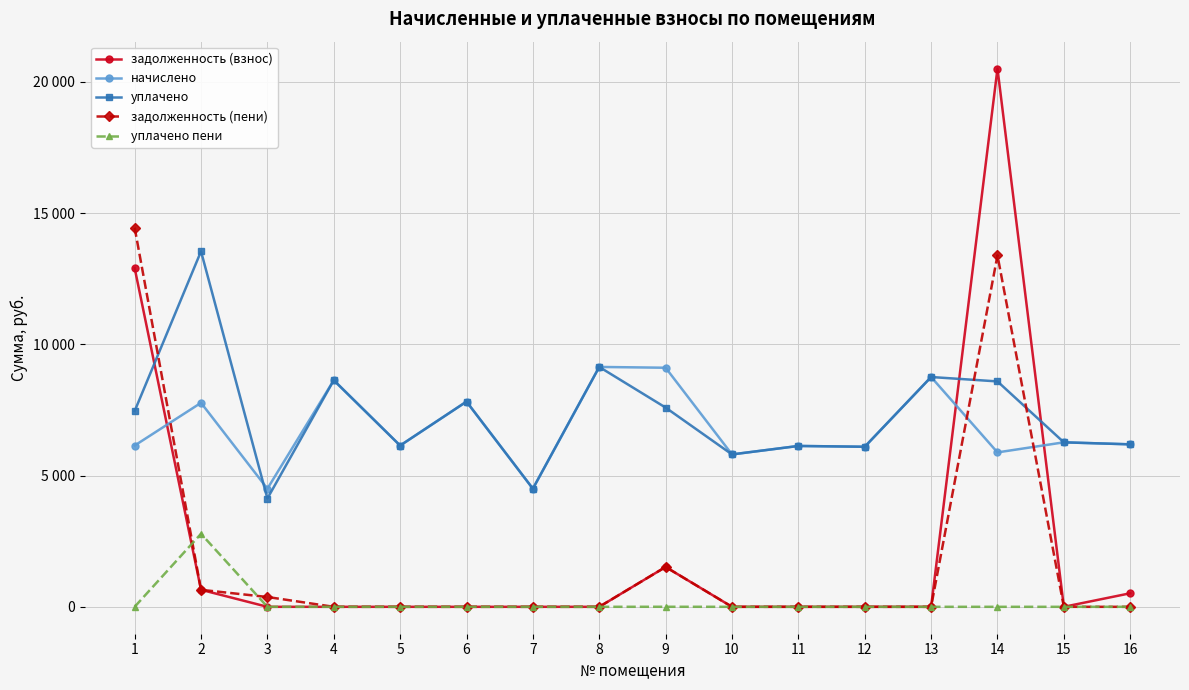

Reading right to left, list all the values displayed in this chart.

задолженность (взнос): 16=515.8	15=0.0	14=20506.6	13=0.0	12=0.0	11=0.0	10=0.0	9=1518.1	8=0.0	7=0.0	6=0.0	5=0.0	4=0.0	3=0.0	2=647.7	1=12908.5
начислено: 16=6190.1	15=6266.9	14=5882.9	13=8755.2	12=6097.9	11=6128.6	10=5806.1	9=9108.5	8=9139.2	7=4500.5	6=7818.2	5=6144.0	4=8632.3	3=4500.5	2=7772.2	1=6144.0
уплачено: 16=6190.1	15=6266.9	14=8587.4	13=8755.2	12=6097.9	11=6128.6	10=5806.1	9=7590.4	8=9139.2	7=4500.5	6=7818.2	5=6144.0	4=8632.3	3=4126.4	2=13543.9	1=7457.5
задолженность (пени): 16=0.0	15=0.0	14=13389.9	13=0.0	12=0.0	11=0.0	10=0.0	9=1518.1	8=0.0	7=0.0	6=0.0	5=0.0	4=0.0	3=374.1	2=647.4	1=14444.5
уплачено пени: 16=0.0	15=0.0	14=0.0	13=0.0	12=0.0	11=0.0	10=0.0	9=1.6	8=0.0	7=0.0	6=0.0	5=0.0	4=0.0	3=0.0	2=2782.1	1=0.0